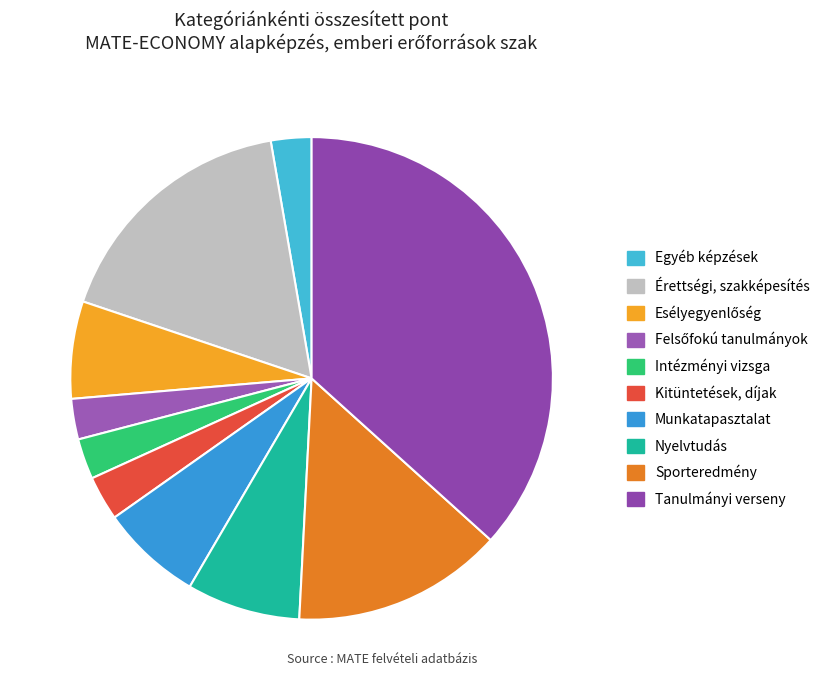

Count the number of slices in the pie.

10